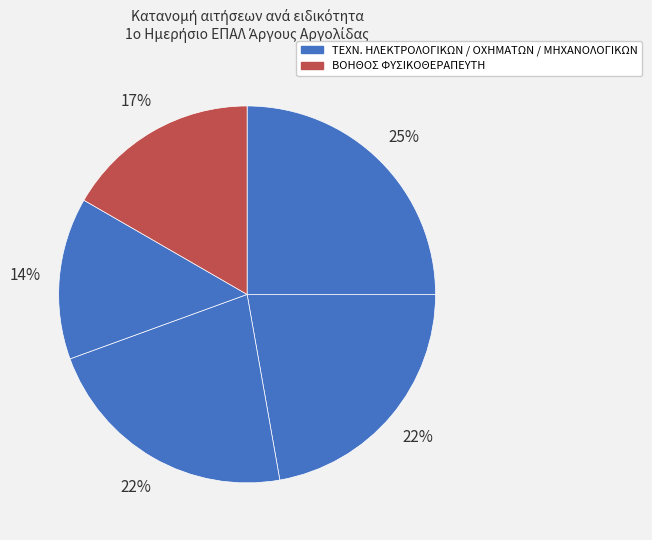

How many segments does this pie chart have?

5